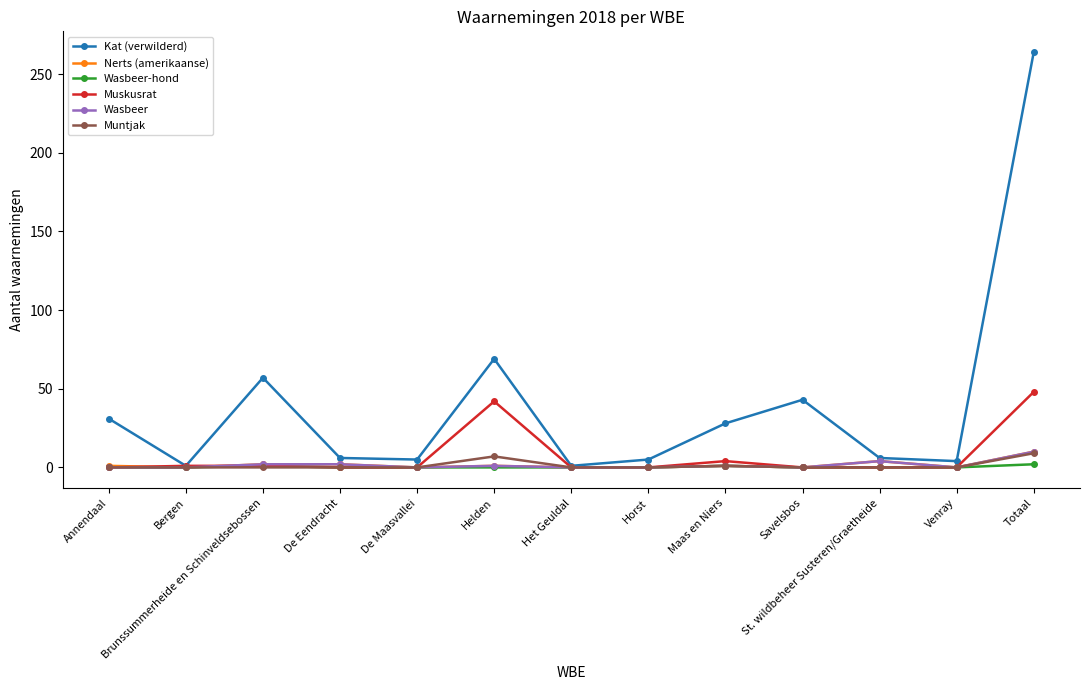

What is the label of the 10th point from the right?

De Eendracht